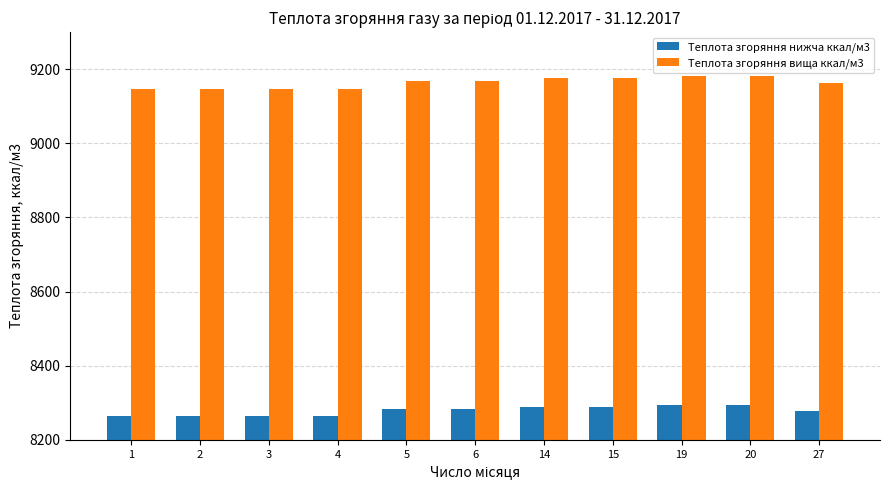

Are the bars horizontal?

No